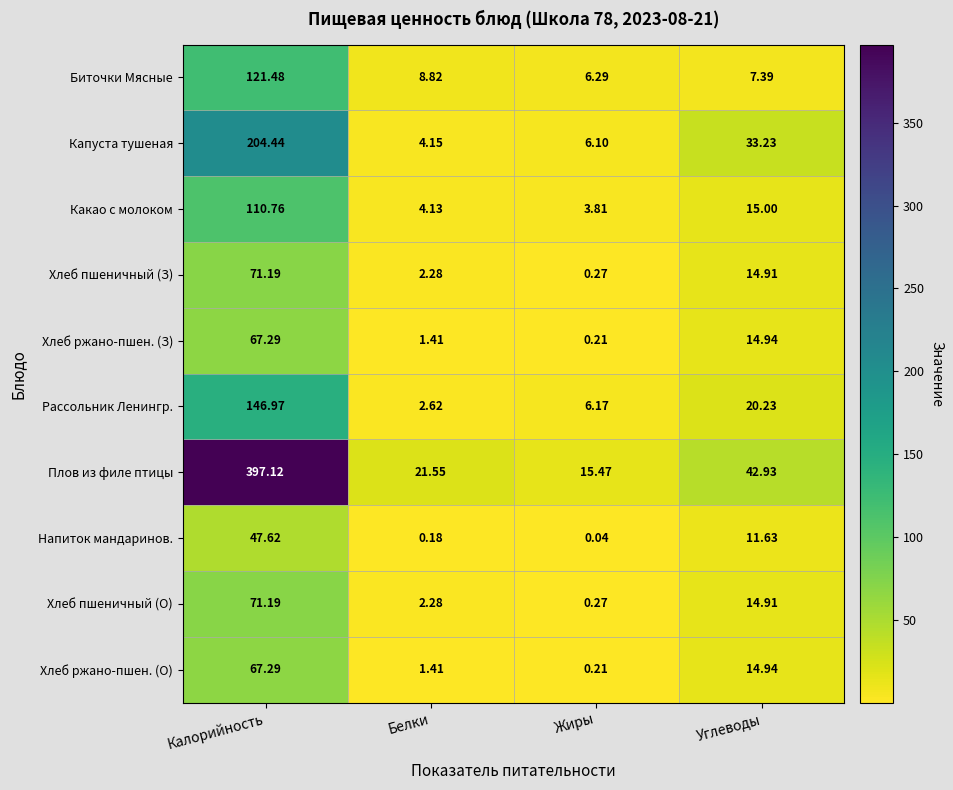

Which category has the highest value in the Какао с молоком series?

Калорийность